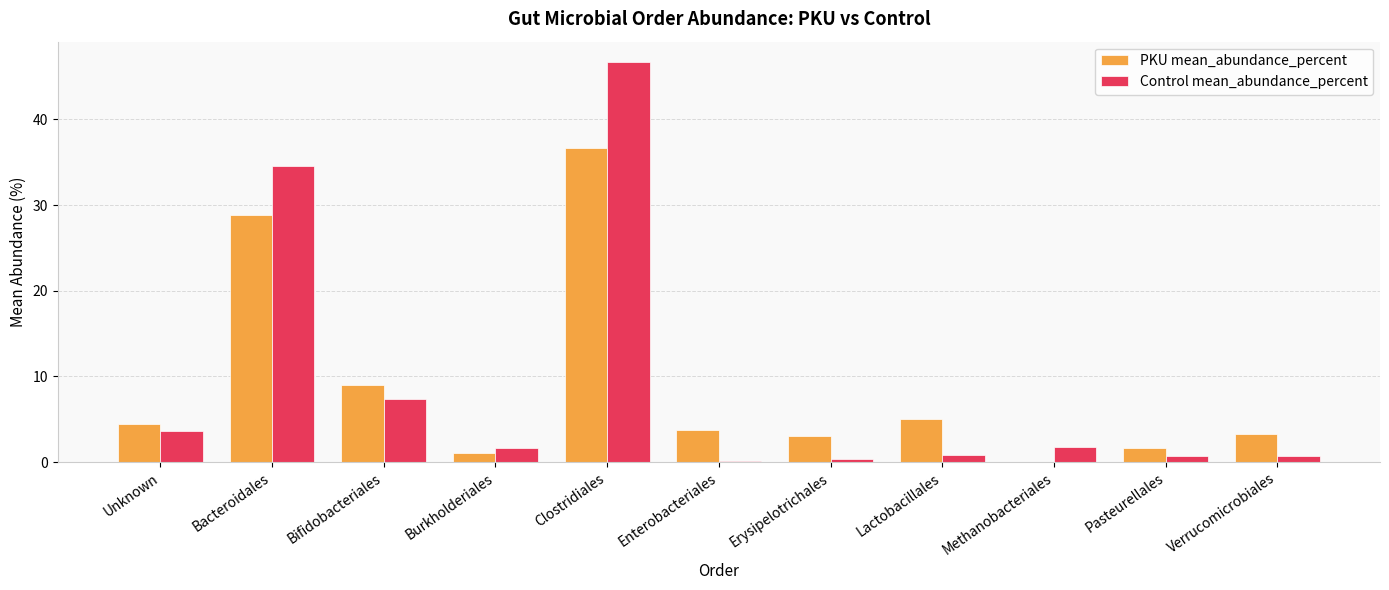

Which series has the widest spread of values?

Control mean_abundance_percent